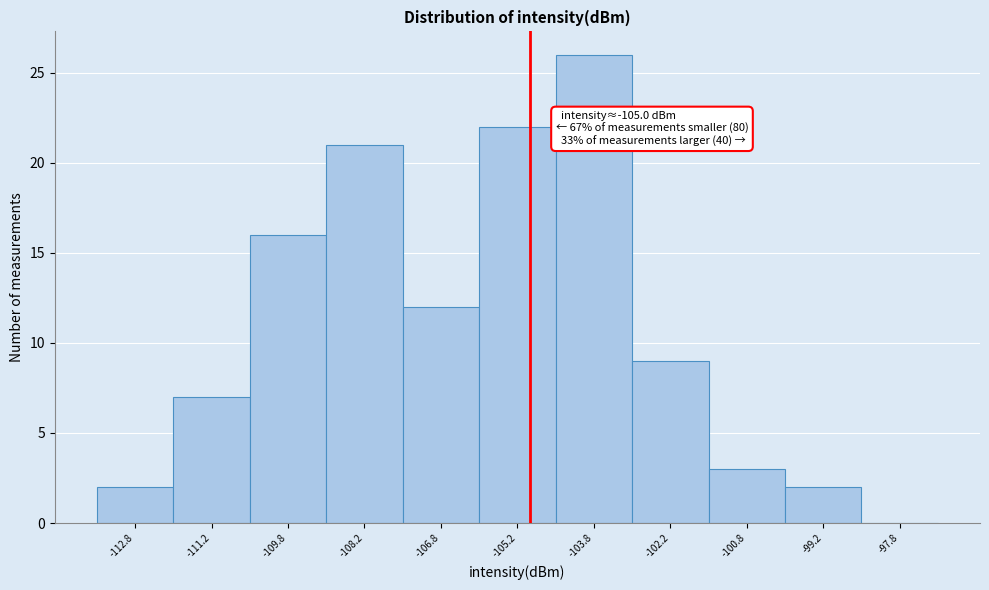

Which range on the x-axis has the tallest bar?

-104.5 to -103.0